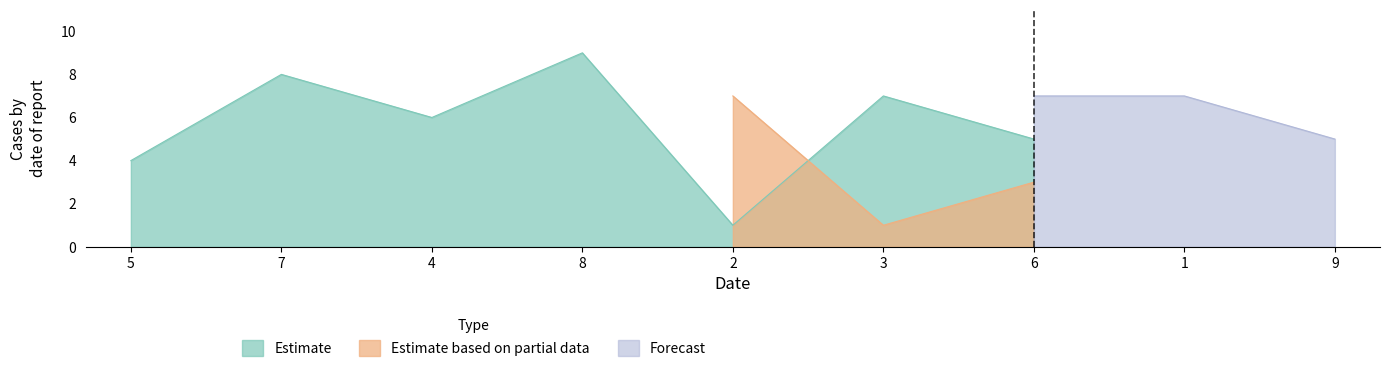

What is the maximum value for Estimate?

9